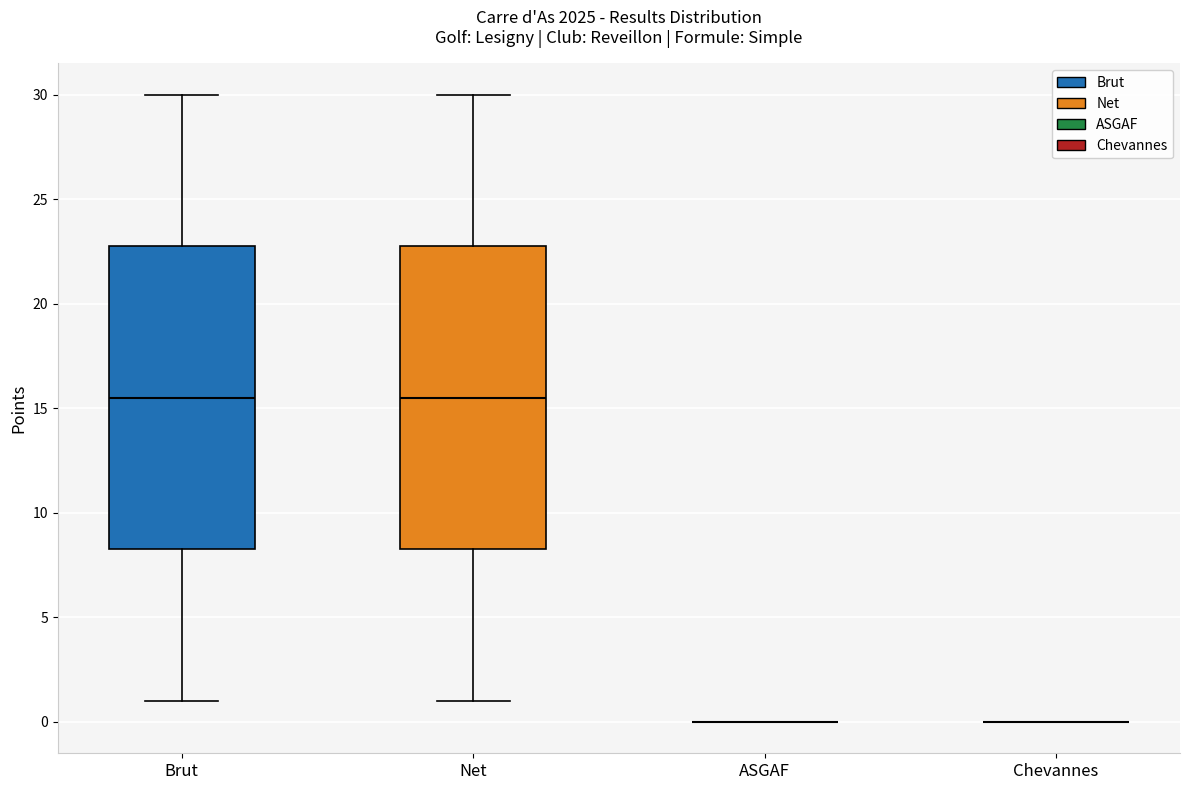

Reading left to right, read every box against the y-axis: the position of its median line, the range the box covers, and the ends of its whiskers. The values are not printed on the chart, so give them approximately, as read against the axis.

Brut: median 15.5, box 8.5 to 23.0, whiskers 1.0 to 30.0
Net: median 15.5, box 8.5 to 23.0, whiskers 1.0 to 30.0
ASGAF: box collapsed to a line at 0.0, whiskers 0.0 to 0.0
Chevannes: box collapsed to a line at 0.0, whiskers 0.0 to 0.0